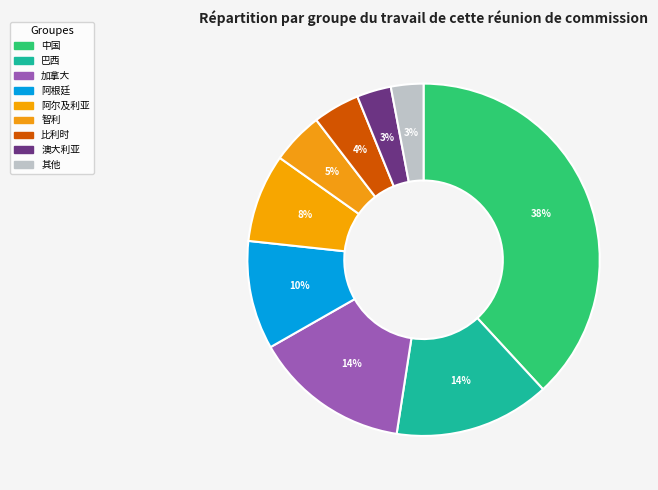

How many slices are in this pie chart?

9